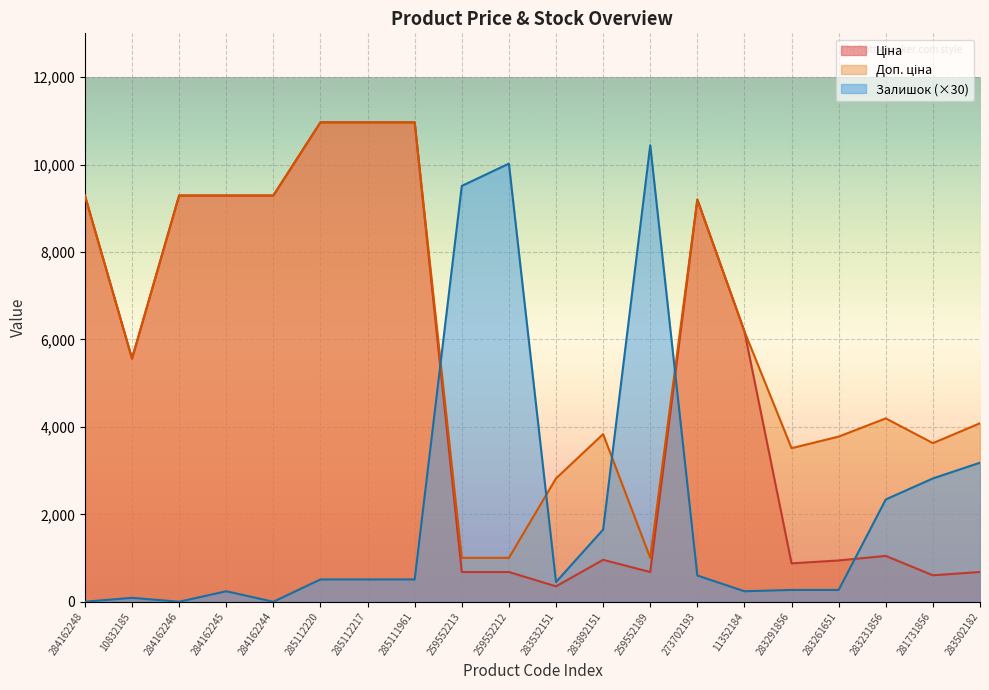

Where is Залишок nearest to the value 5220?

283502182